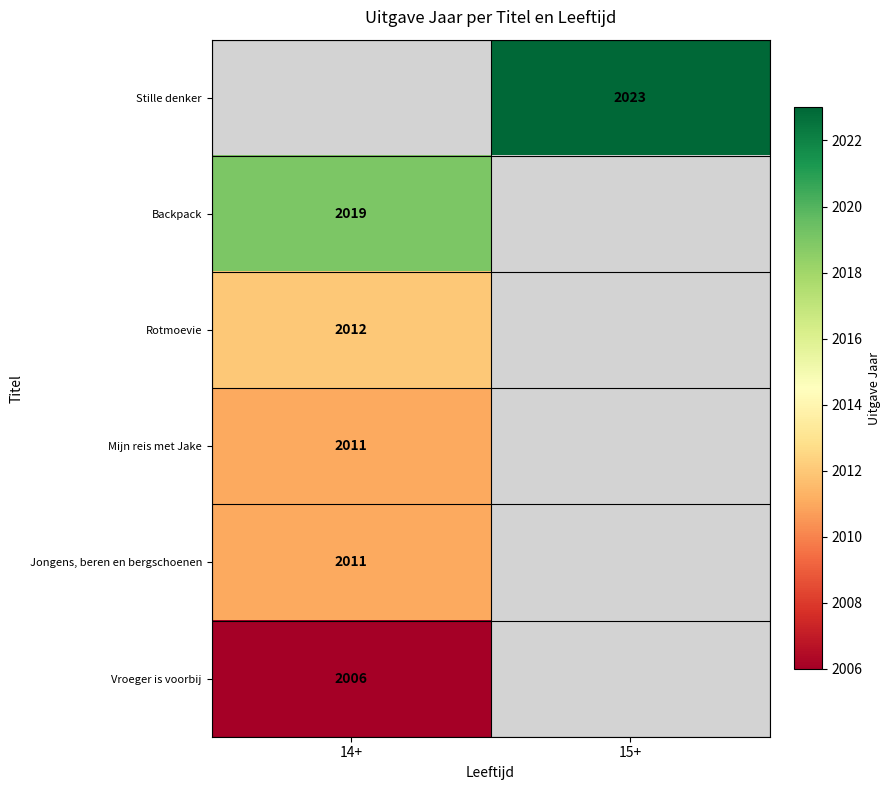

The Stille denker series shows 3477.8 at 15+. True or false?

False